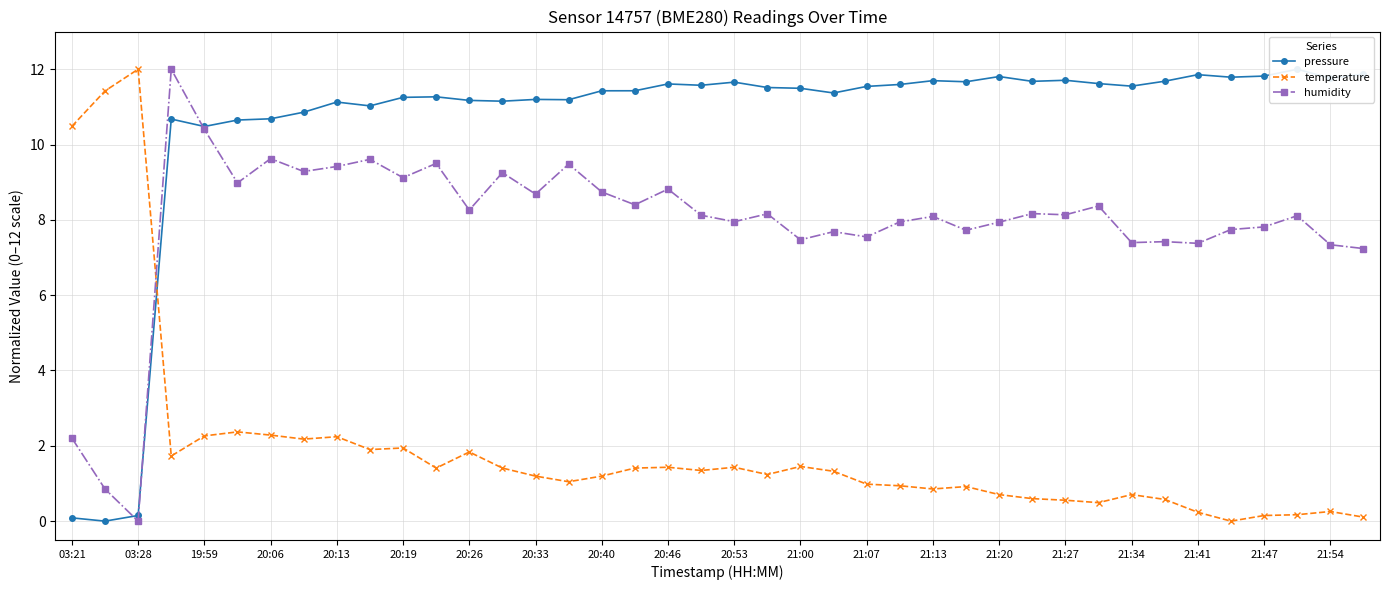

How many positive values does the pressure series have?

39